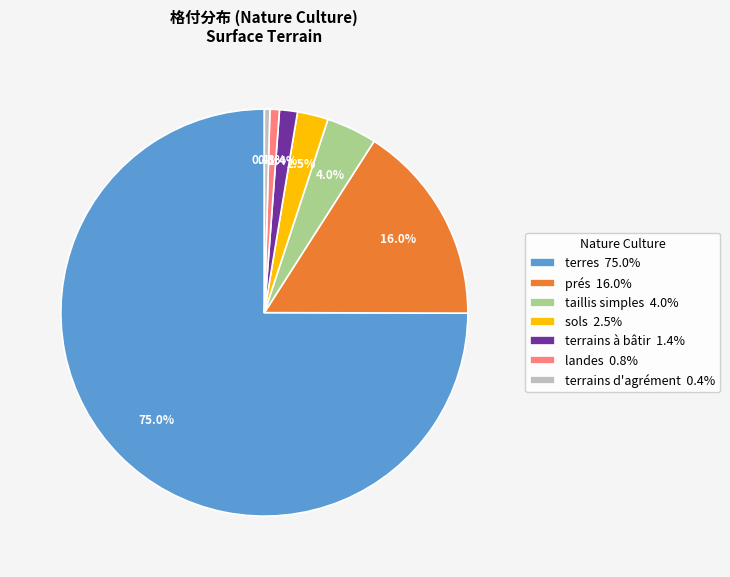

Between taillis simples 4.0% and sols 2.5%, which is larger?

taillis simples 4.0%